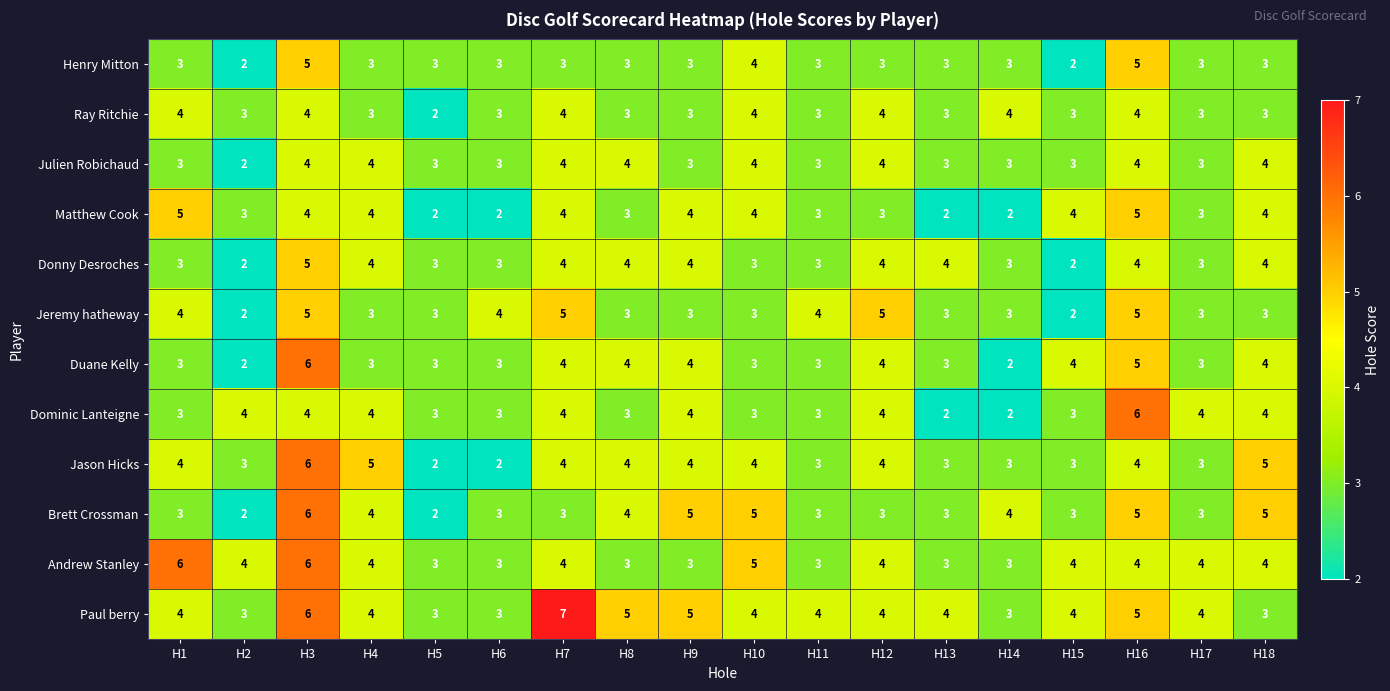

How many series are shown in this chart?

12